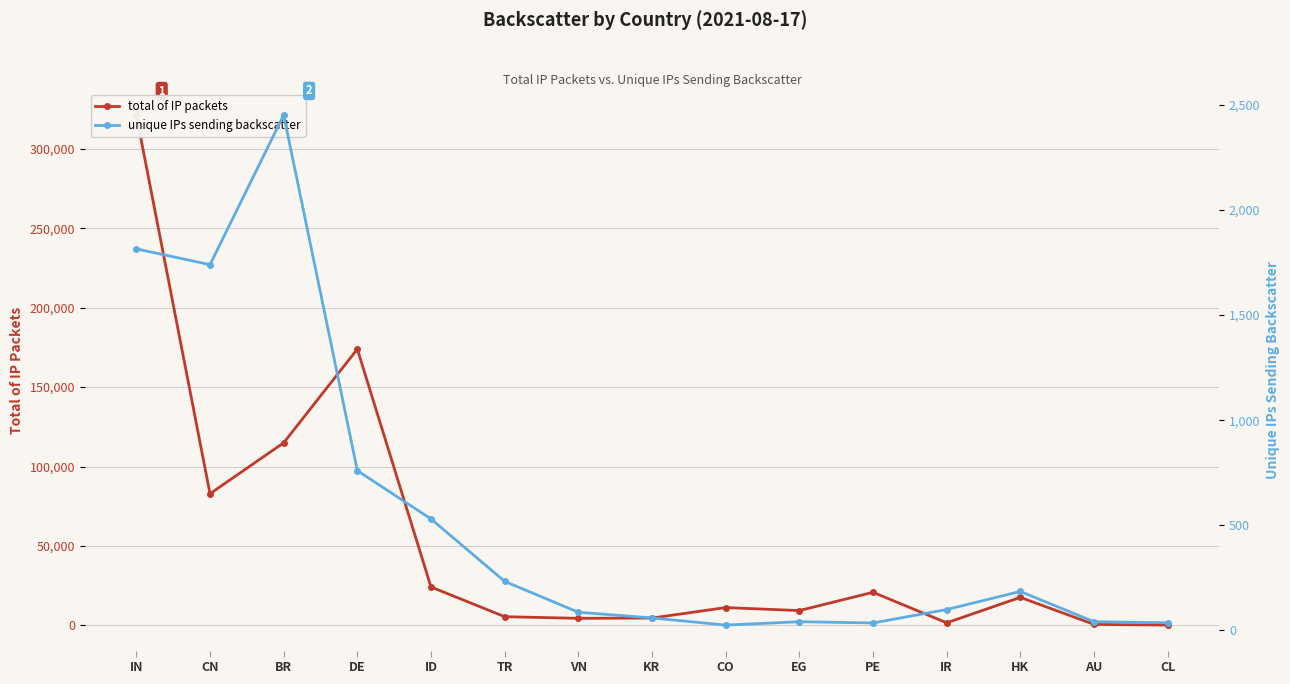

Is it true that total of IP packets equals 181 at AU?

False